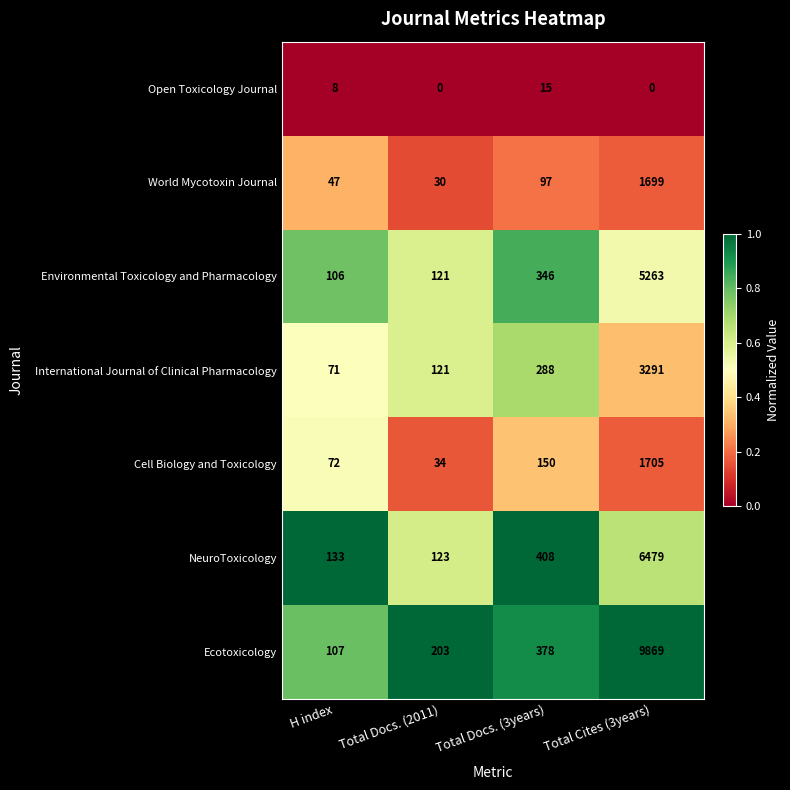

Which series has the widest spread of values?

Ecotoxicology